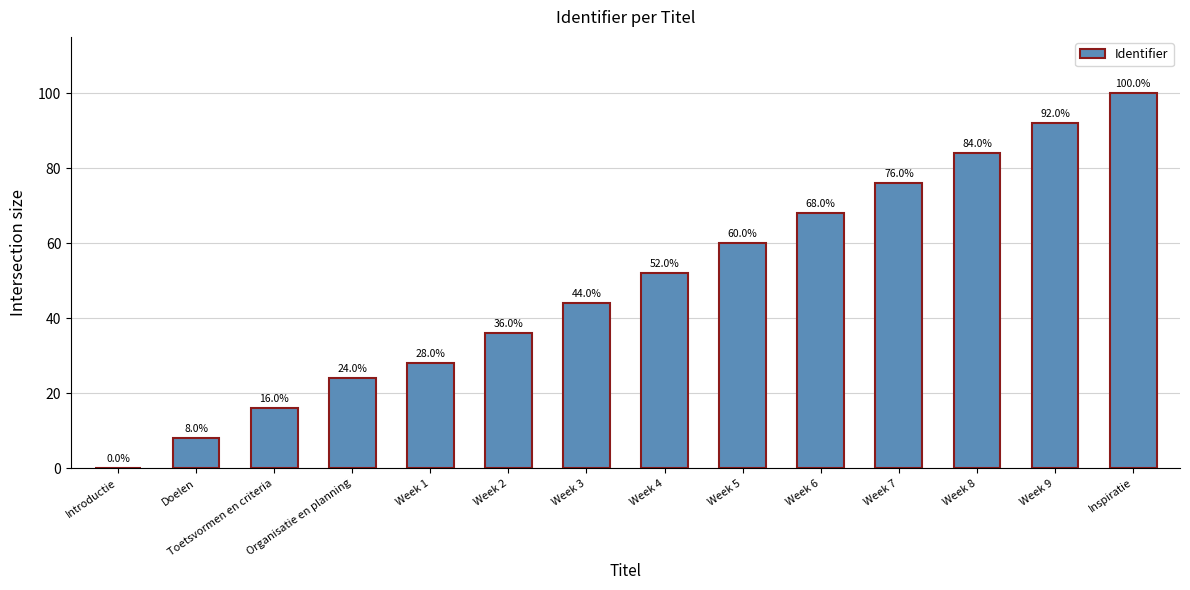

Reading right to left, what are all the values shown in this chart?

Inspiratie=100.0	Week 9=92.0	Week 8=84.0	Week 7=76.0	Week 6=68.0	Week 5=60.0	Week 4=52.0	Week 3=44.0	Week 2=36.0	Week 1=28.0	Organisatie en planning=24.0	Toetsvormen en criteria=16.0	Doelen=8.0	Introductie=0.0